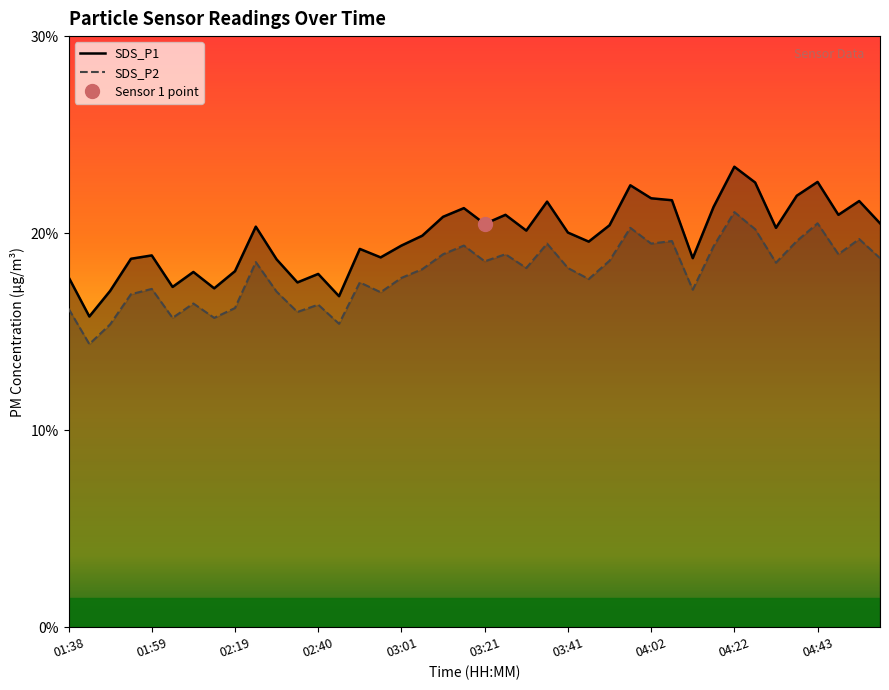

True or false: SDS_P1 and SDS_P2 intersect in this chart.

False